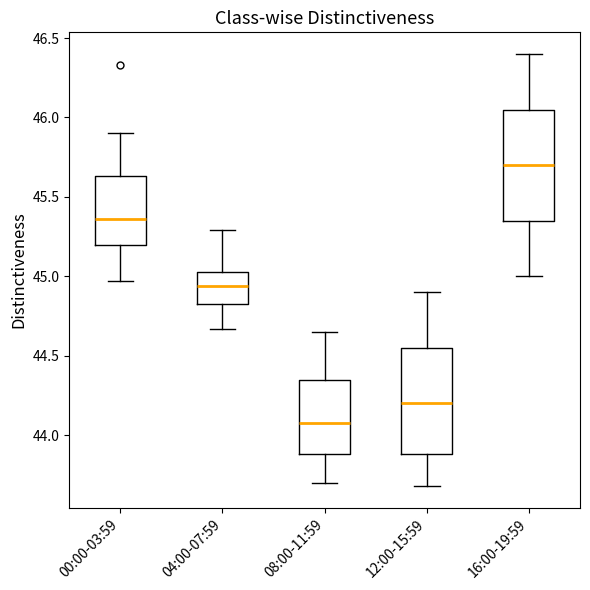

Reading left to right, transcribe this box plot: for each box, give where its median line is, the range the box spans, and where its two whiskers end, as read against the y-axis. The values are not printed on the chart, so give them approximately, as read against the axis.

00:00-03:59: median 45.35, box 45.20 to 45.65, whiskers 44.95 to 45.90
04:00-07:59: median 44.95, box 44.85 to 45.05, whiskers 44.65 to 45.30
08:00-11:59: median 44.10, box 43.90 to 44.35, whiskers 43.70 to 44.65
12:00-15:59: median 44.20, box 43.90 to 44.55, whiskers 43.70 to 44.90
16:00-19:59: median 45.70, box 45.35 to 46.05, whiskers 45.00 to 46.40